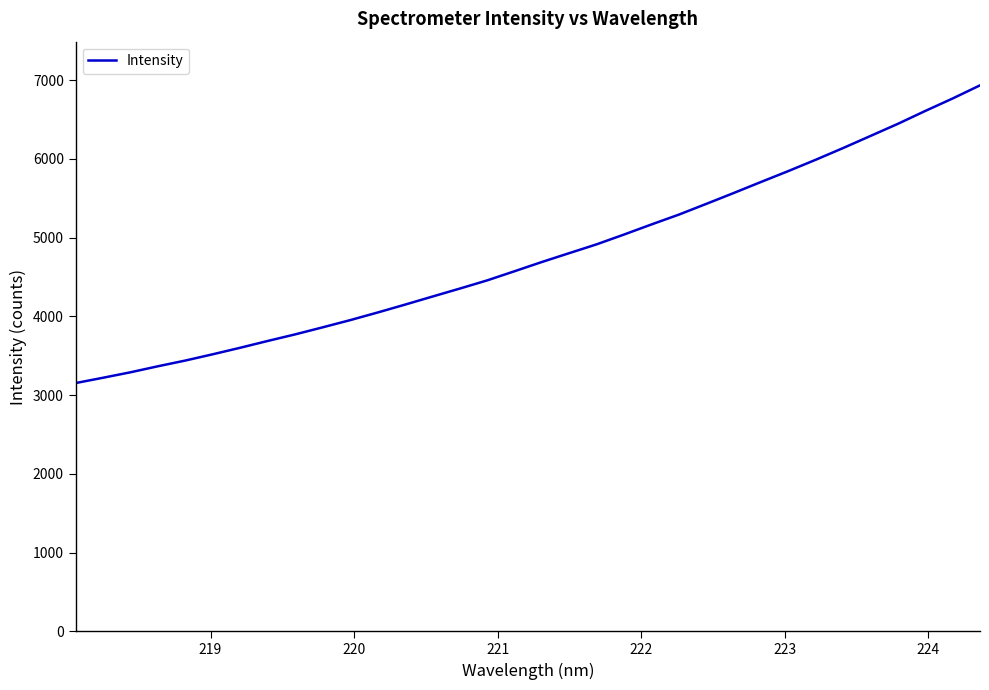

What is the difference between the maximum and minimum values?

3780.8